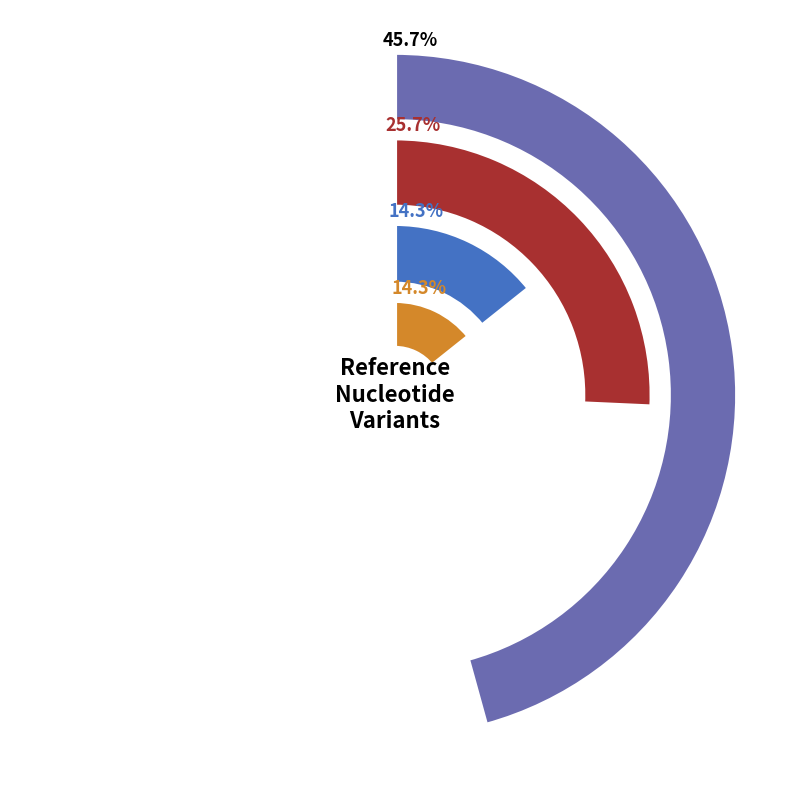

Which slice is the largest?

A